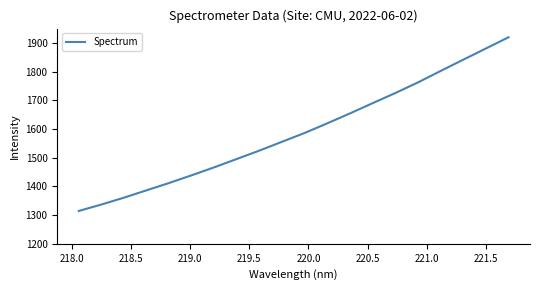

What is the difference between the maximum and minimum values?

605.6